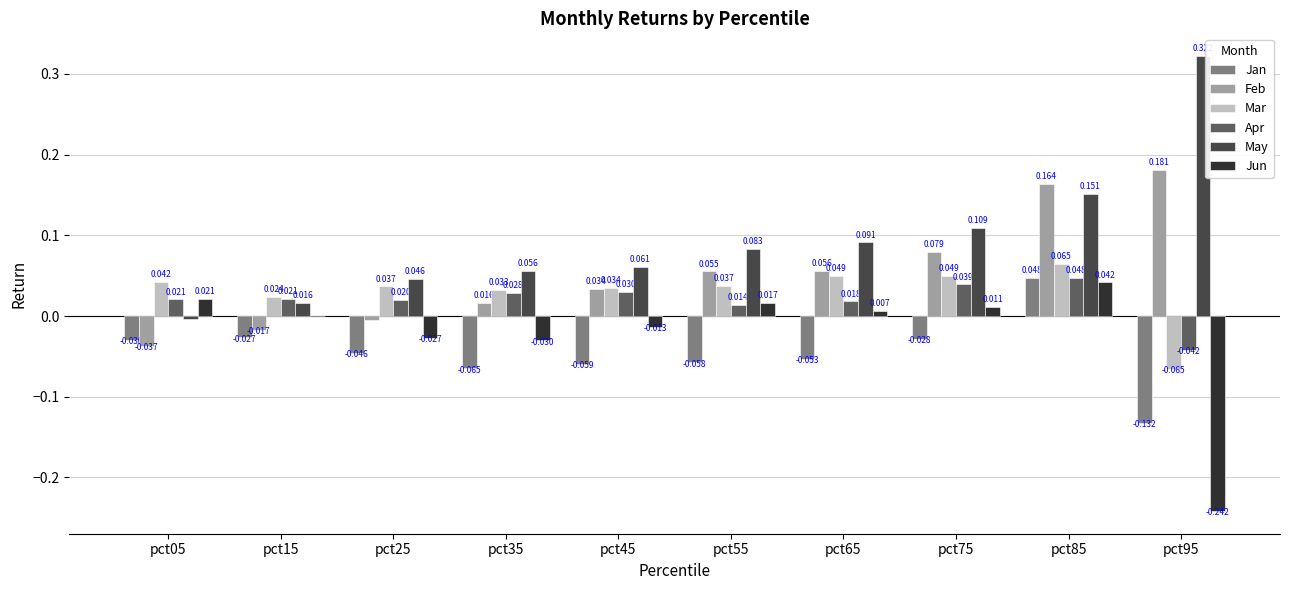

Does the chart contain stacked bars?

No